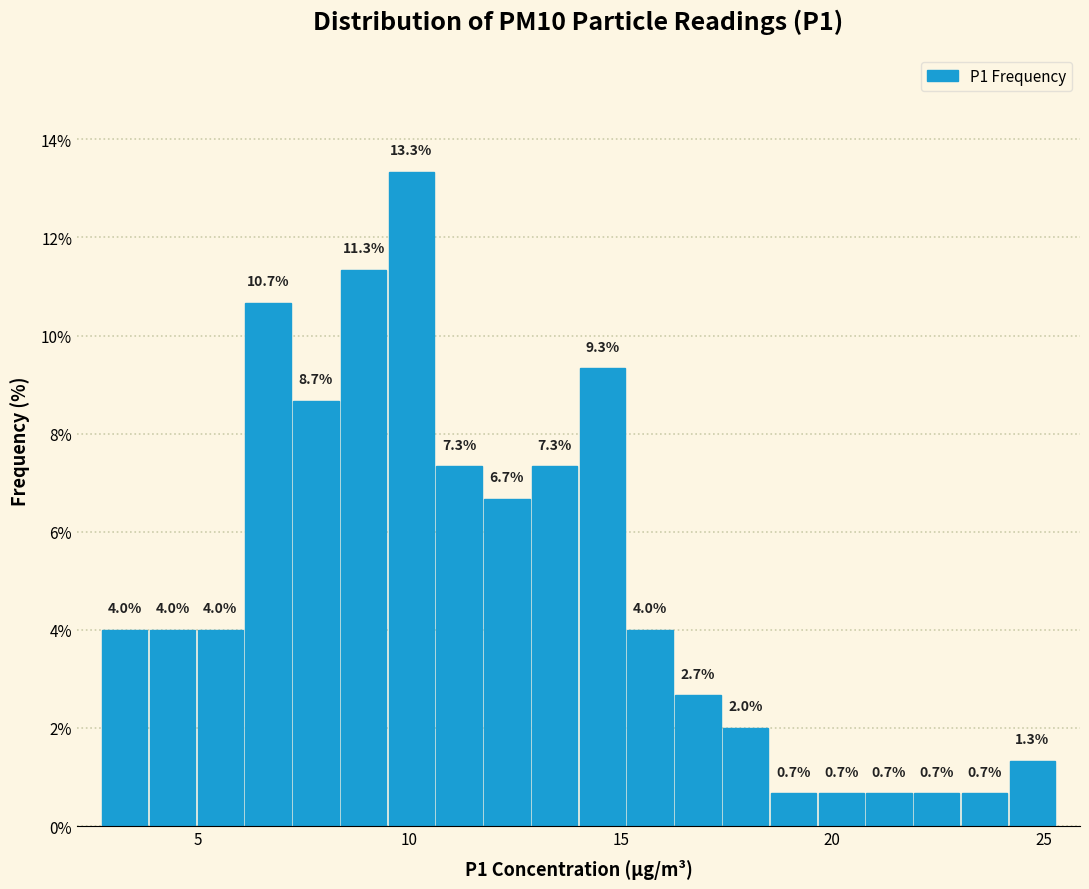

Read against the x-axis, roughly where is the centre of the tallest bar?

10.0